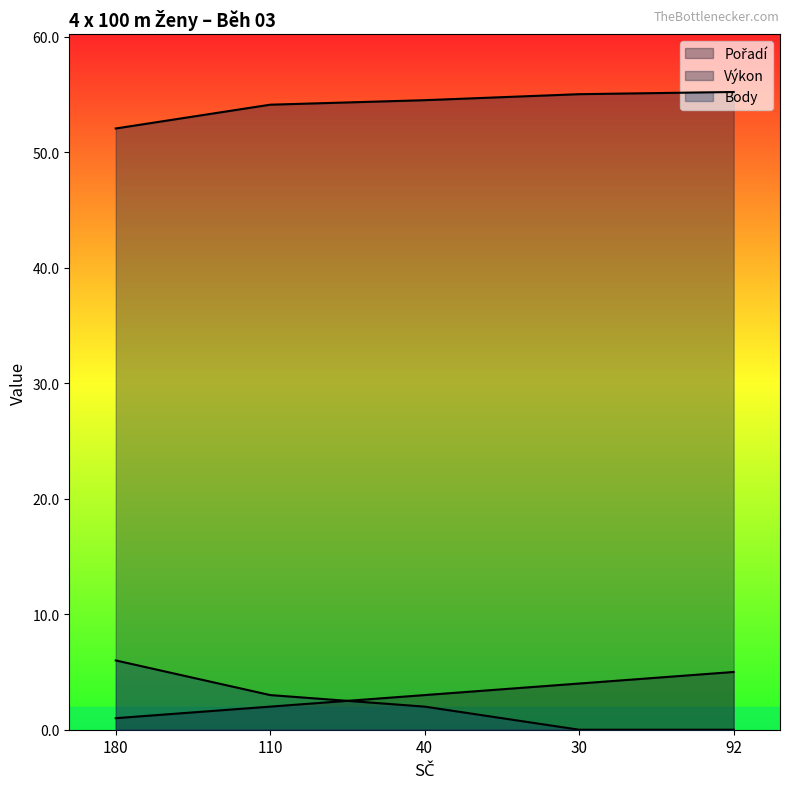

How many series are shown in this chart?

3